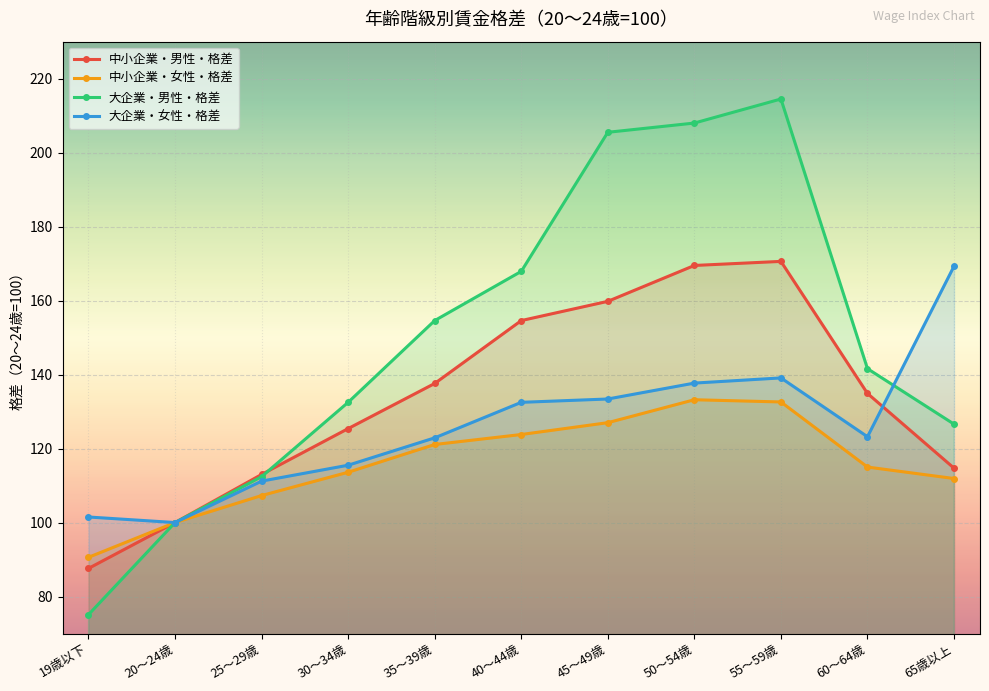

What is the difference between the 大企業・男性・格差 values at 40～44歳 and 20～24歳?

67.9